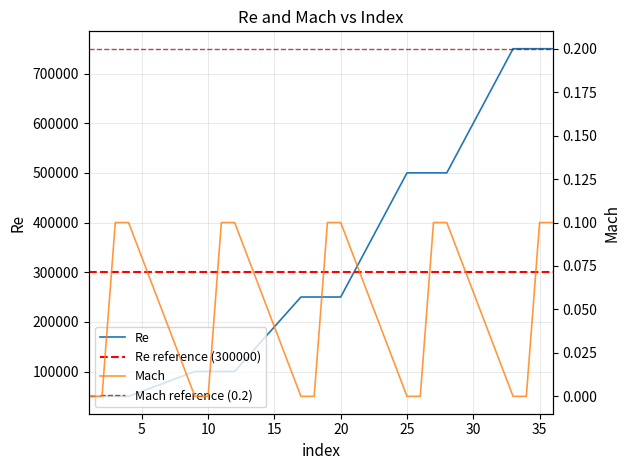

Reading left to right, list all the values displayed in this chart.

Re: 50000.0	50000.0	50000.0	50000.0	100000.0	100000.0	100000.0	100000.0	250000.0	250000.0	250000.0	250000.0	500000.0	500000.0	500000.0	500000.0	750000.0	750000.0	750000.0	750000.0
Mach: 0.0	0.0	0.1	0.1	0.0	0.0	0.1	0.1	0.0	0.0	0.1	0.1	0.0	0.0	0.1	0.1	0.0	0.0	0.1	0.1